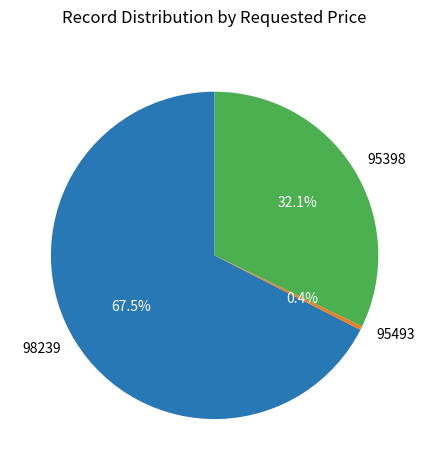

How many slices are in this pie chart?

3